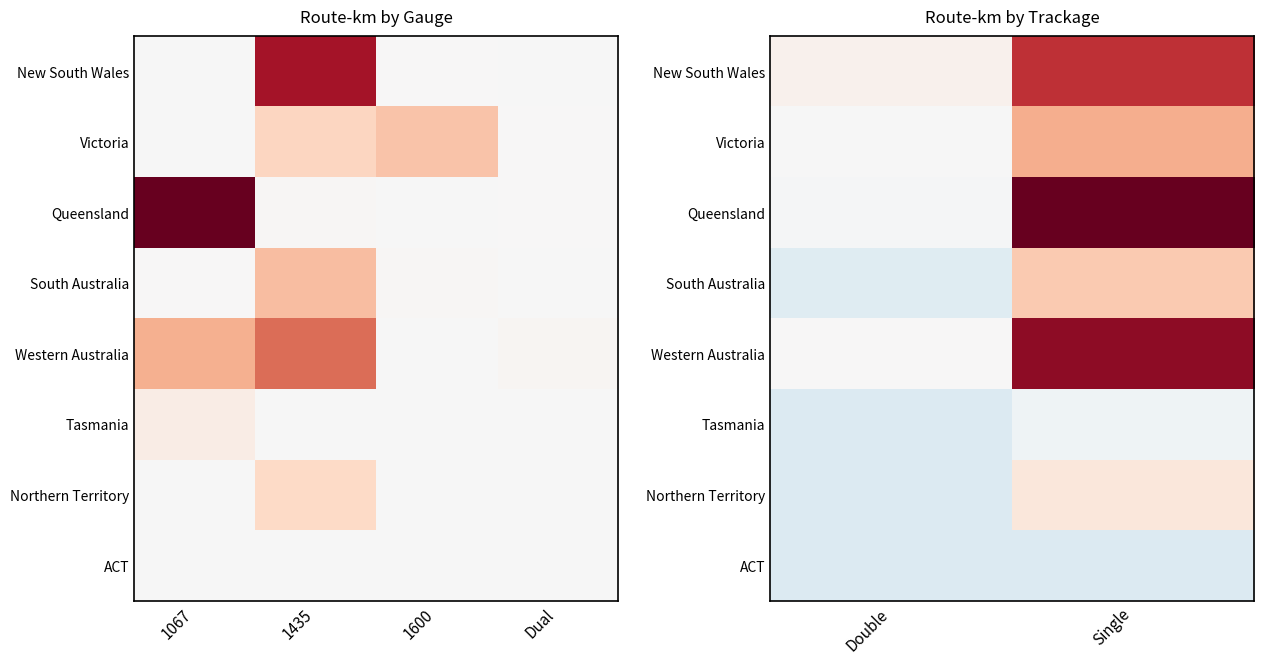

At which category is the sum across all series the highest?

Single